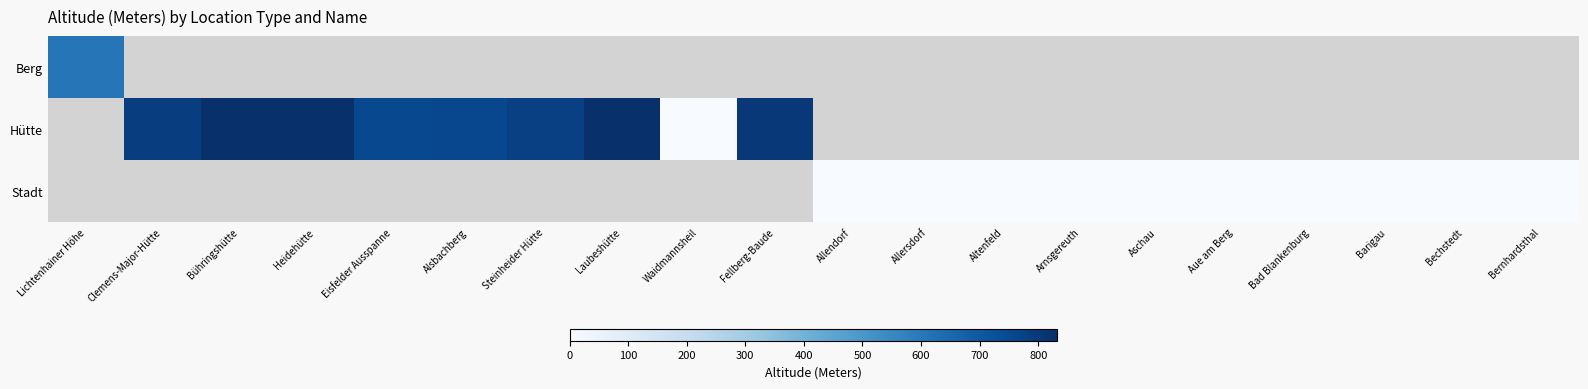

How many distinct data groups are displayed?

3